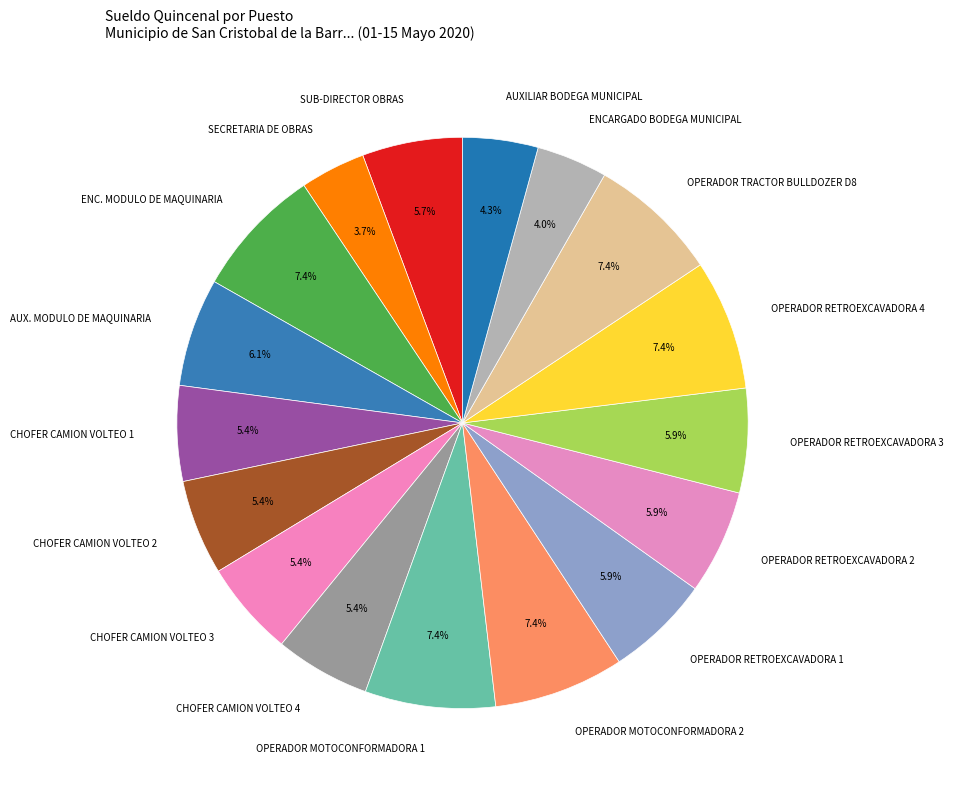

To the nearest percent, what percentage of the pie is AUXILIAR BODEGA MUNICIPAL?

4%